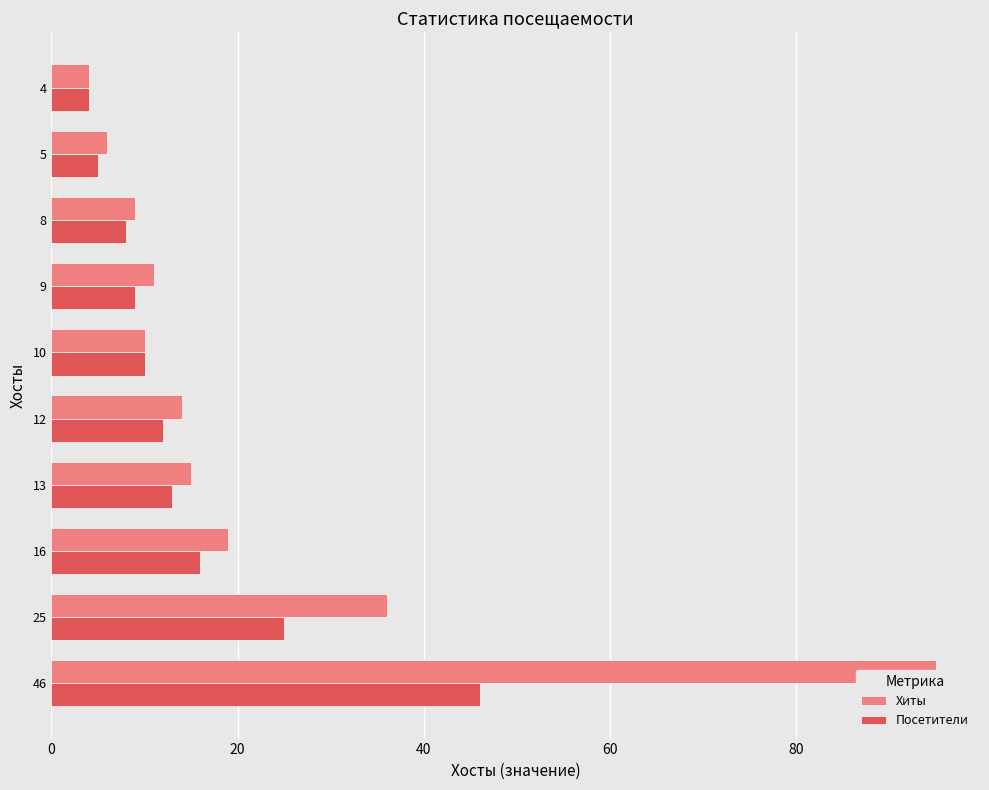

Does the chart contain stacked bars?

No